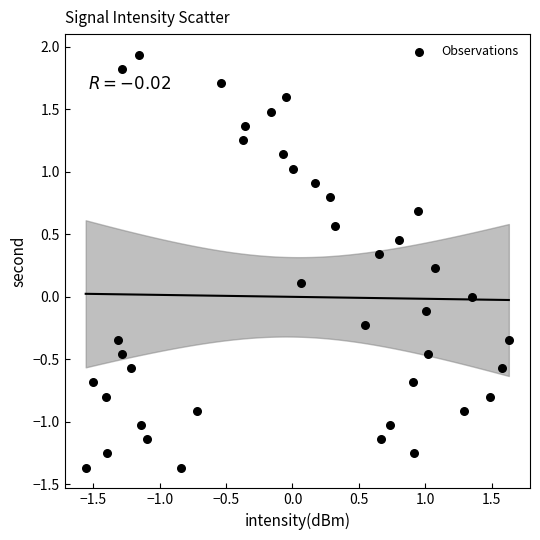

What is the range of X values (max minus min)?

3.2